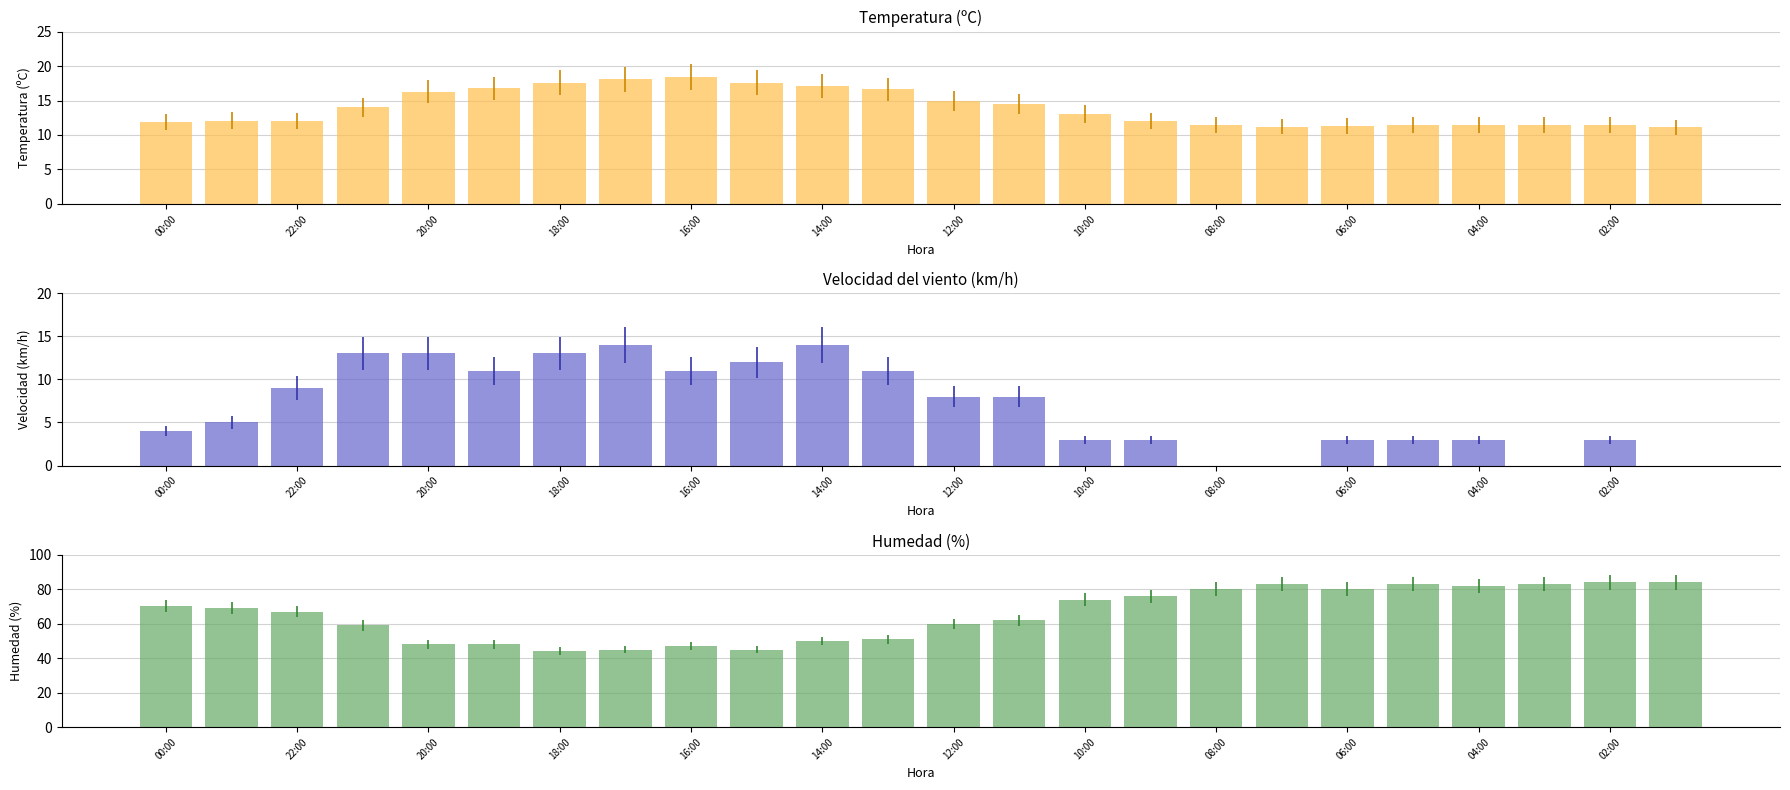

The Velocidad del viento (km/h) series shows 12.1 at 12:00. True or false?

False